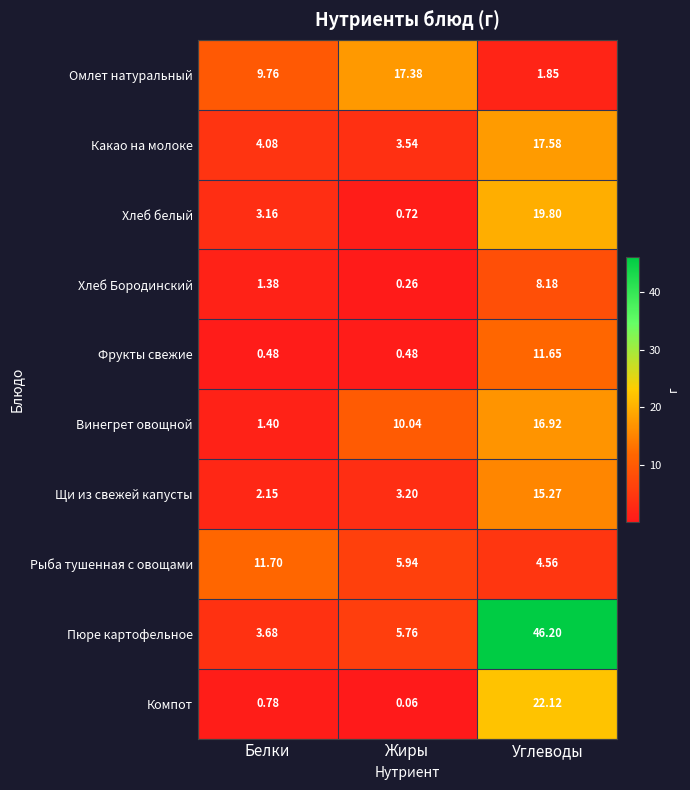

Which series has the largest total across all categories?

Пюре картофельное